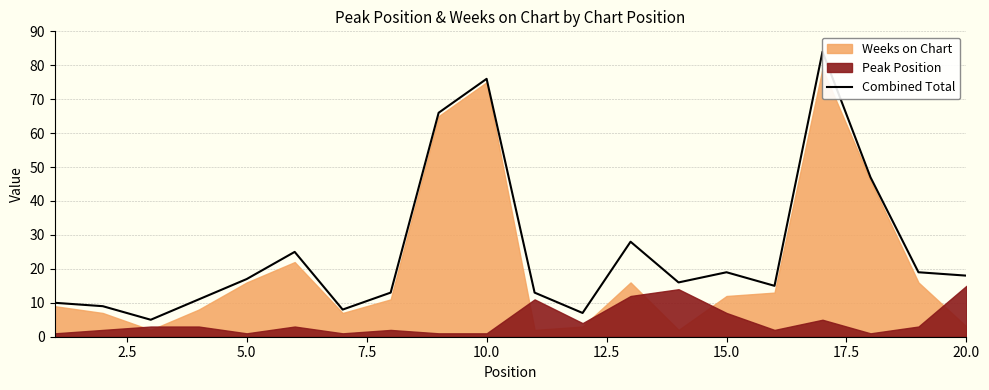

Does the chart display data point markers on the line(s)?

No